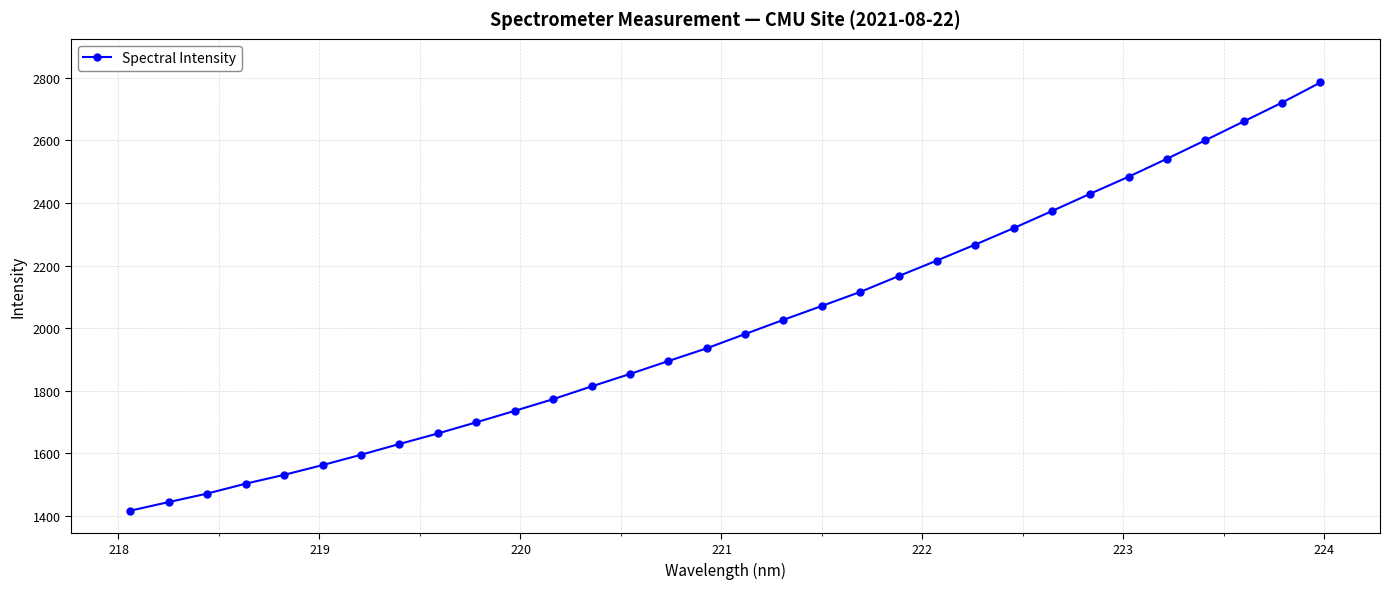

What is the value of the 4th point from the left?

1503.6